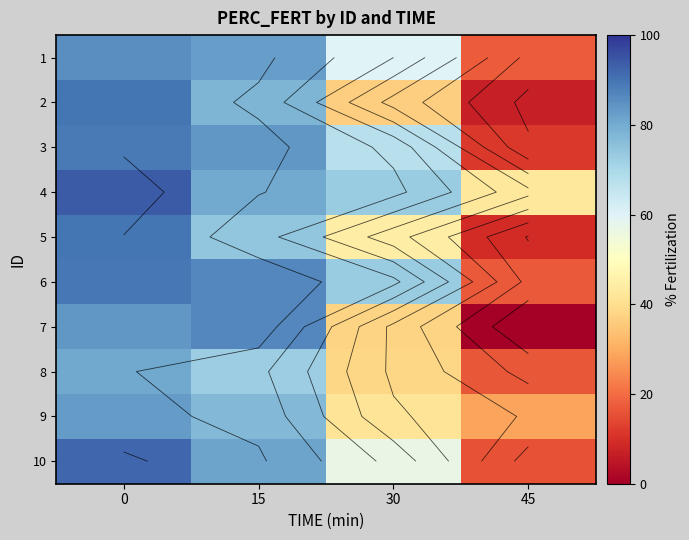

Where is 1 nearest to the value 51?

30